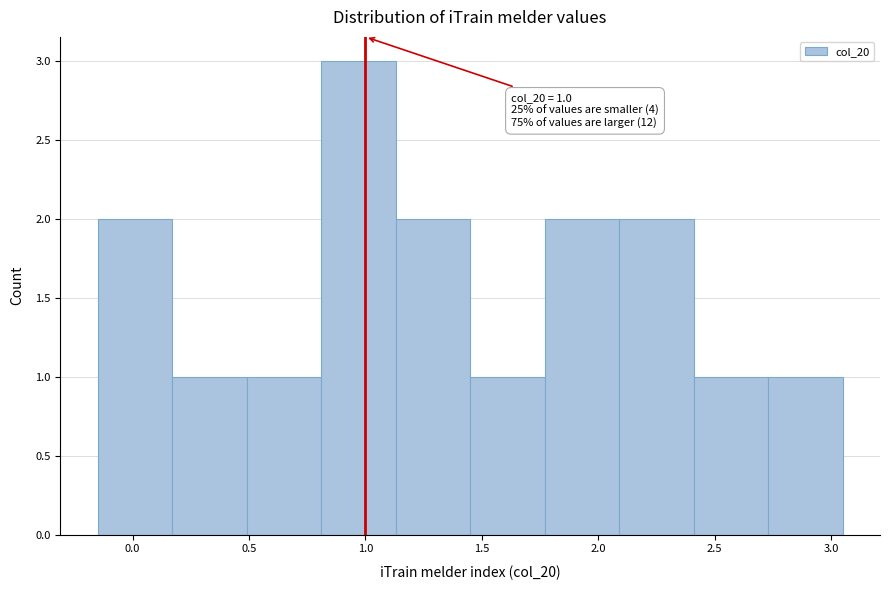

Over which range of the x-axis is the bar tallest?

0.81 to 1.13